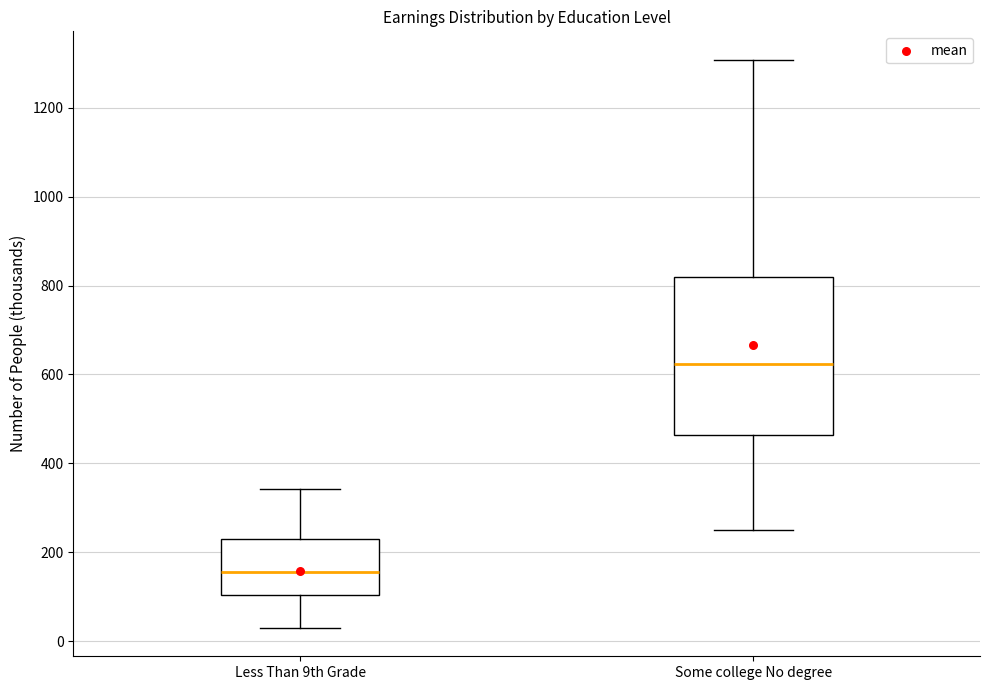

Reading left to right, transcribe this box plot: for each box, give where its median line is, the range the box spans, and where its two whiskers end, as read against the y-axis. The values are not printed on the chart, so give them approximately, as read against the axis.

Less Than 9th Grade: median 160, box 100 to 240, whiskers 40 to 340
Some college No degree: median 620, box 460 to 820, whiskers 260 to 1300